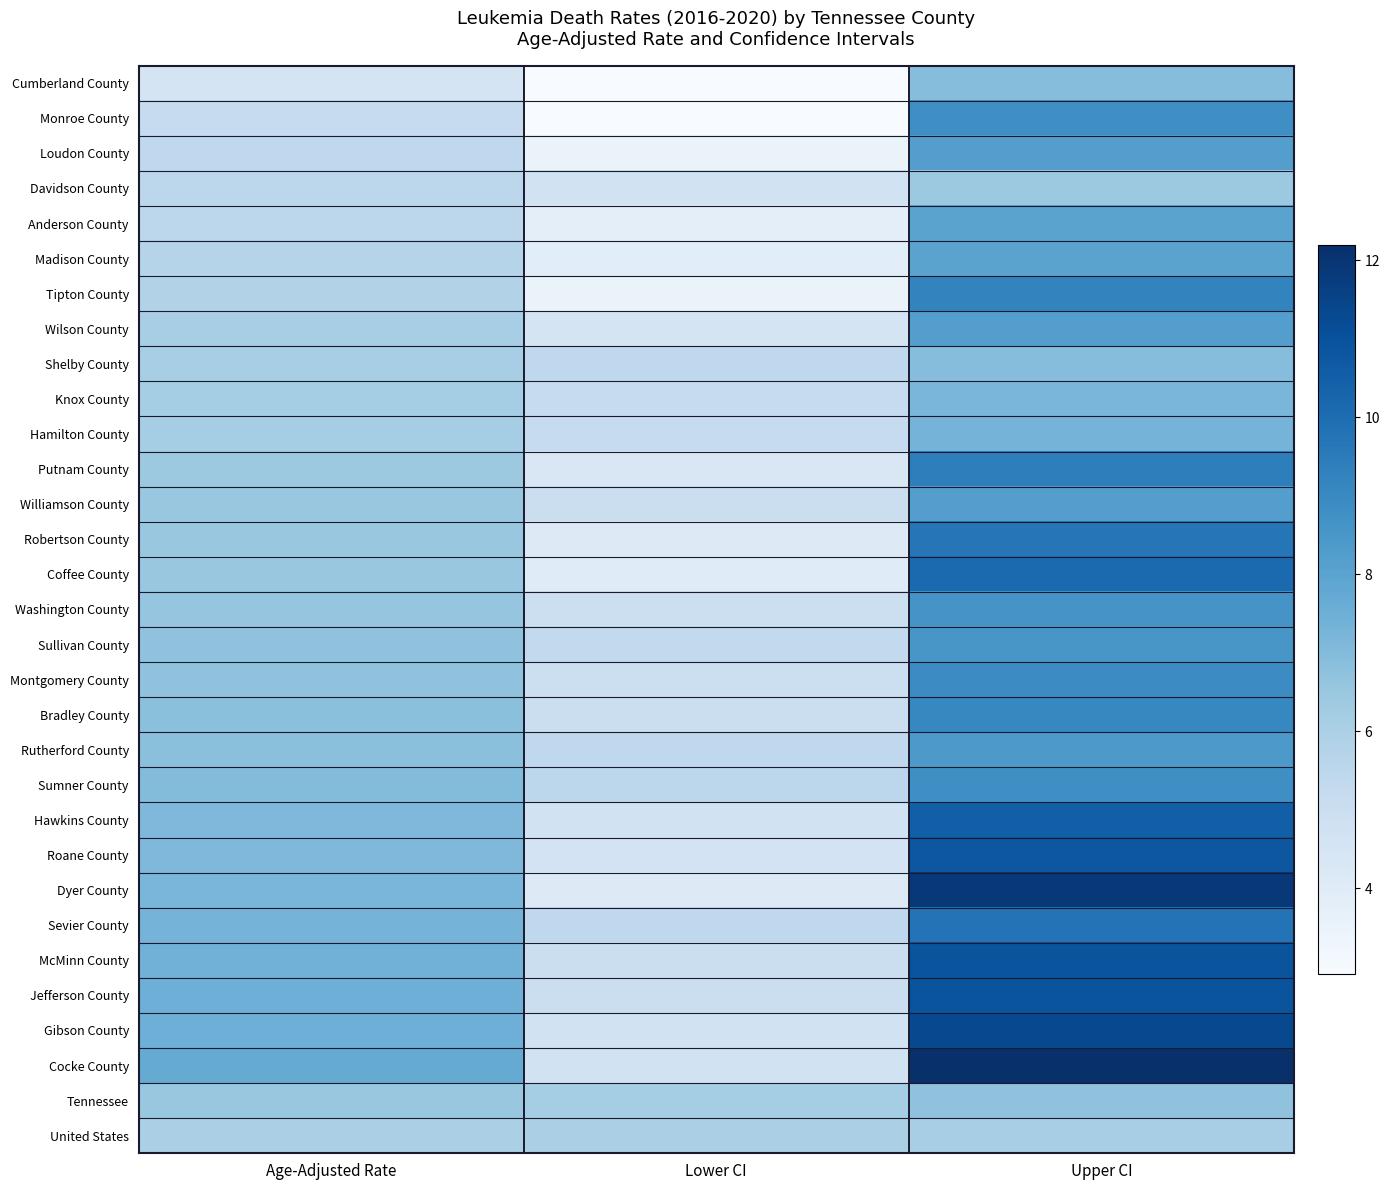

What is the difference between the highest and lowest values at Age-Adjusted Rate?

3.2